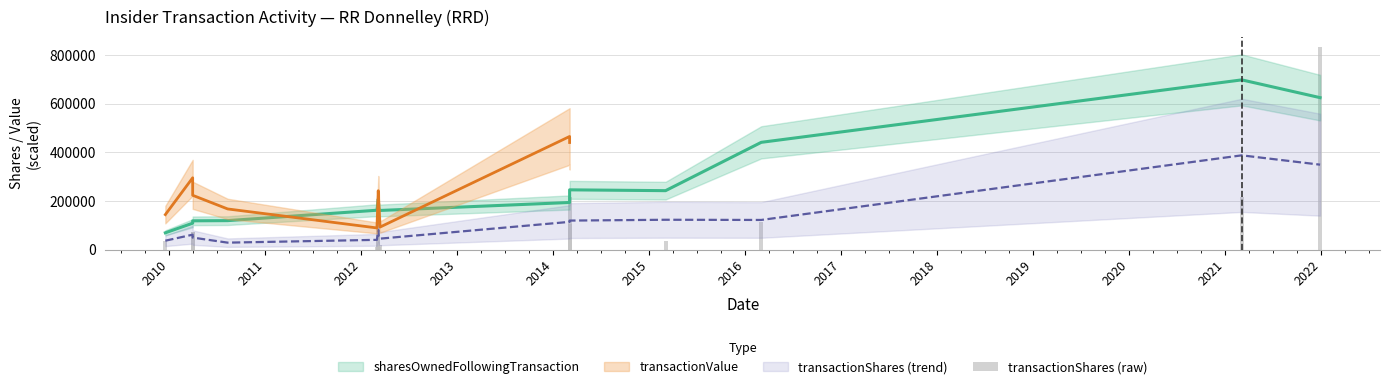

At which category does the chart reach its minimum across all series?

2012